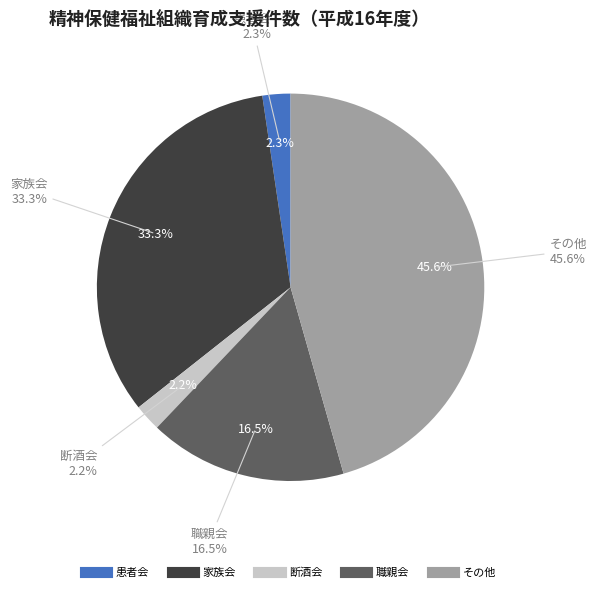

How many slices are in this pie chart?

5